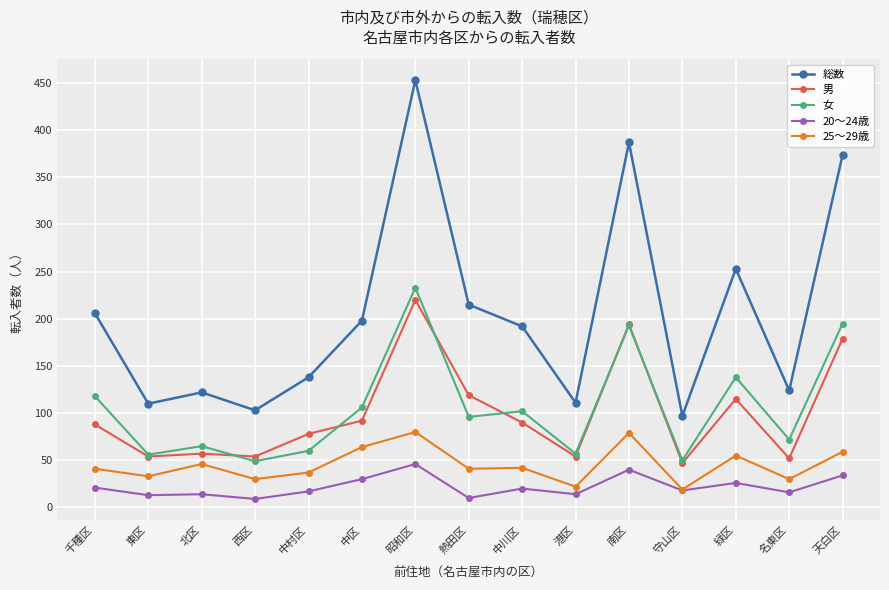

What is the label of the 3rd point from the right?

緑区